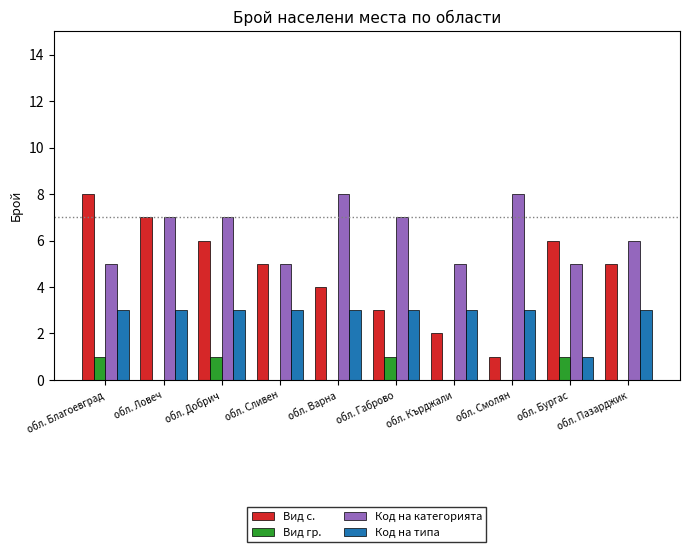

What is the sum of all Код на типа values?

28